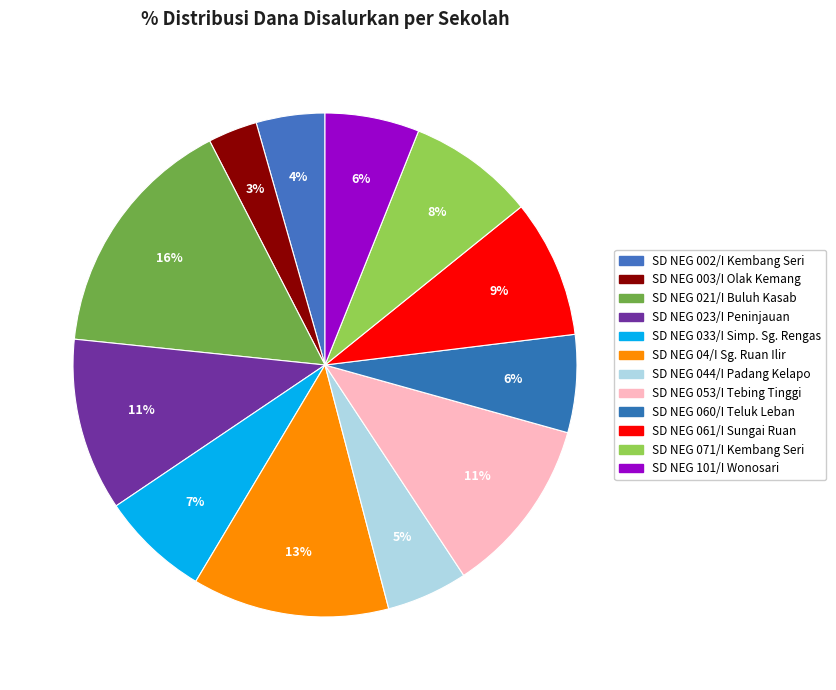

How many segments does this pie chart have?

12